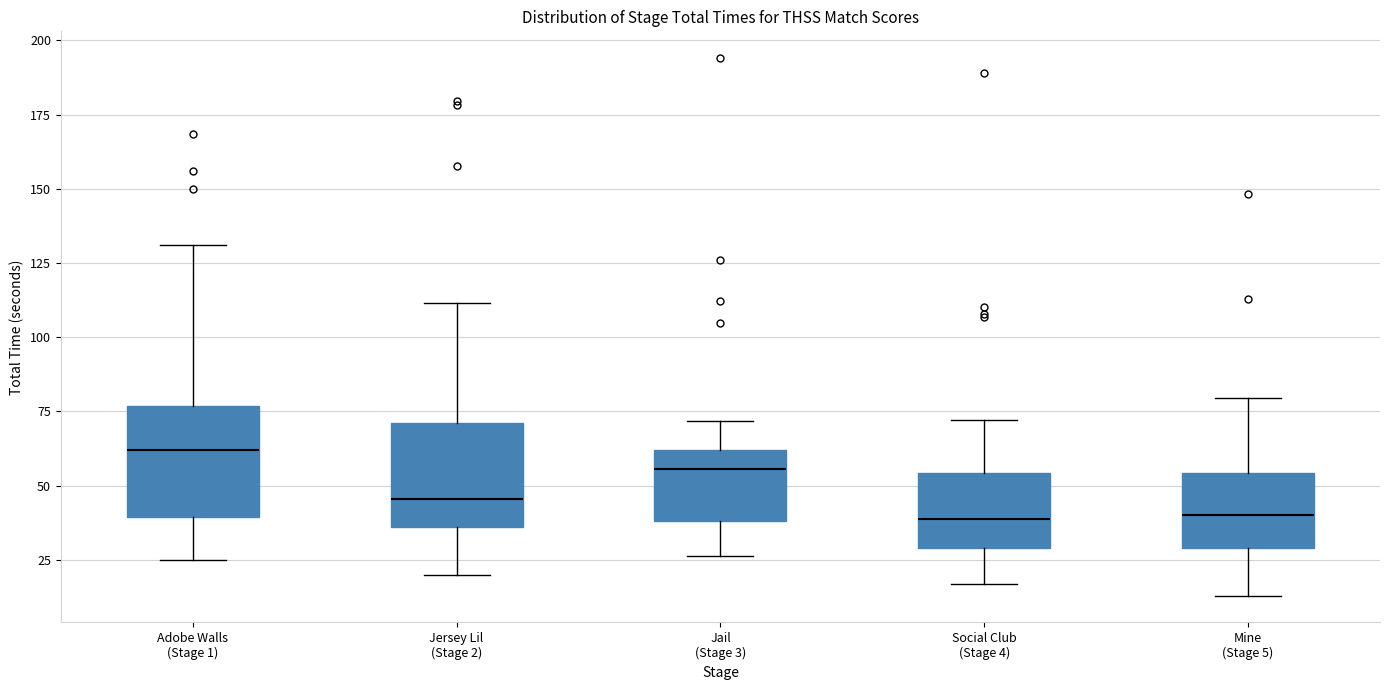

Reading left to right, read every box against the y-axis: the position of its median line, the range the box covers, and the ends of its whiskers. The values are not printed on the chart, so give them approximately, as read against the axis.

Adobe Walls (Stage 1): median 60, box 40 to 75, whiskers 25 to 130
Jersey Lil (Stage 2): median 45, box 35 to 70, whiskers 20 to 110
Jail (Stage 3): median 55, box 40 to 60, whiskers 25 to 70
Social Club (Stage 4): median 40, box 30 to 55, whiskers 15 to 70
Mine (Stage 5): median 40, box 30 to 55, whiskers 15 to 80